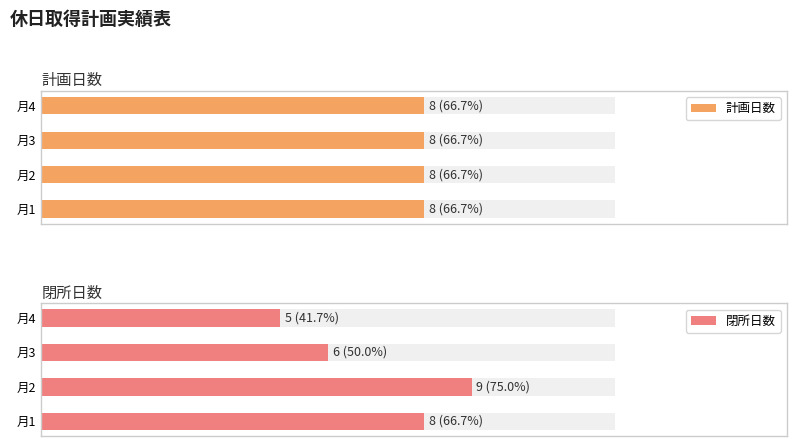

How many data points in 閉所日数 are above 8?

1